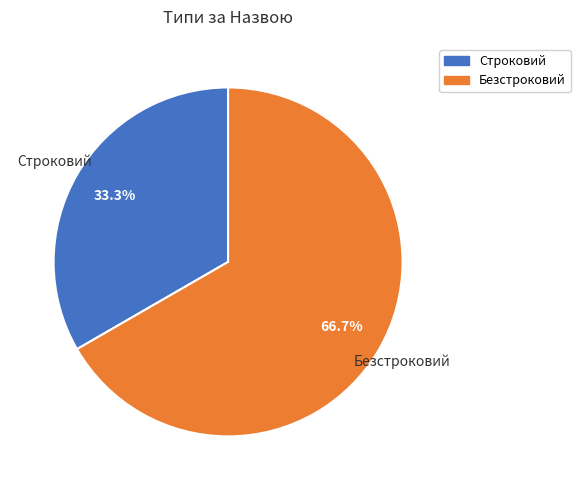

Is there any slice that represents more than half of the pie?

Yes